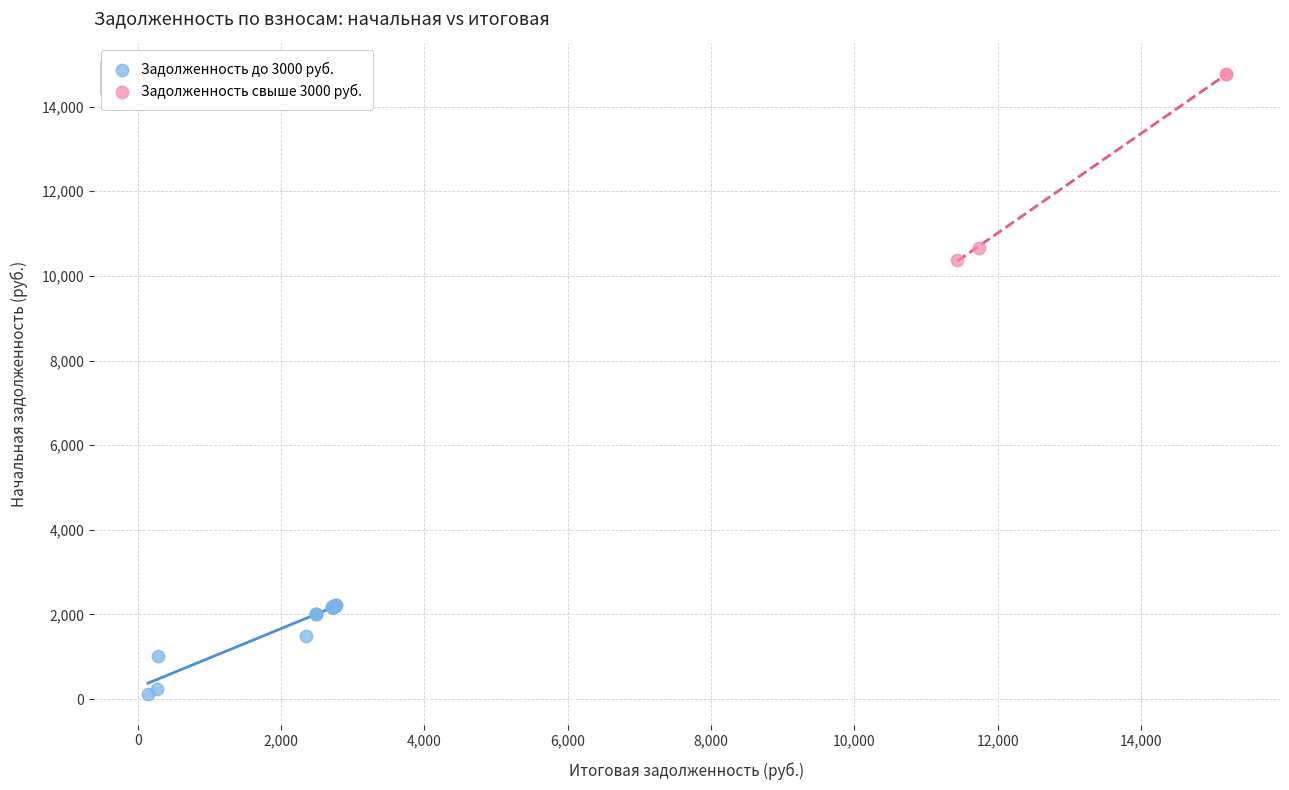

Which series contains the lowest Y value?

Задолженность до 3000 руб.